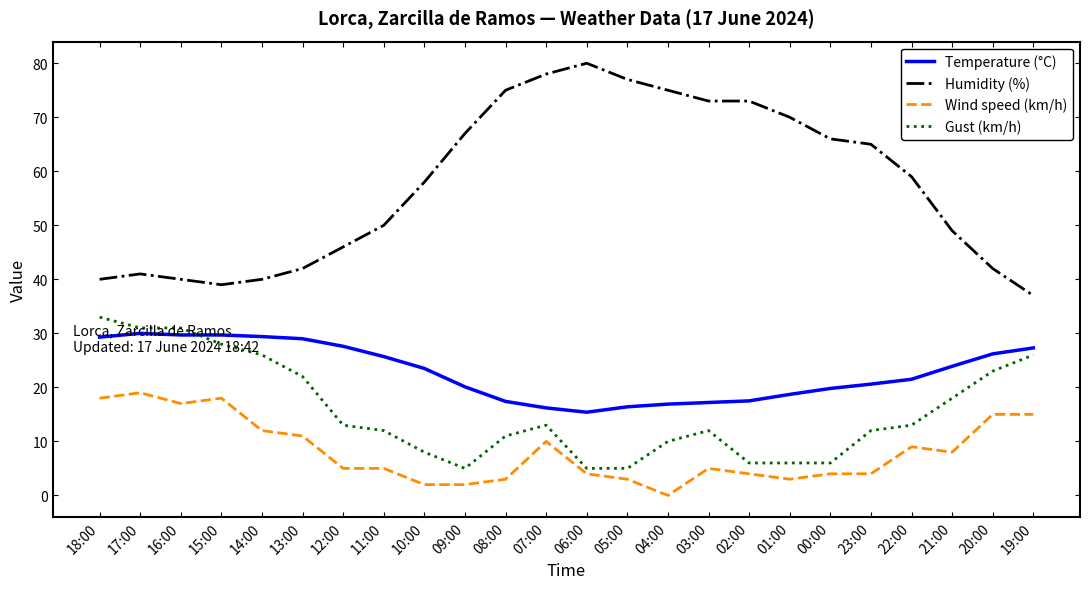

At which category does the chart reach its peak across all series?

06:00